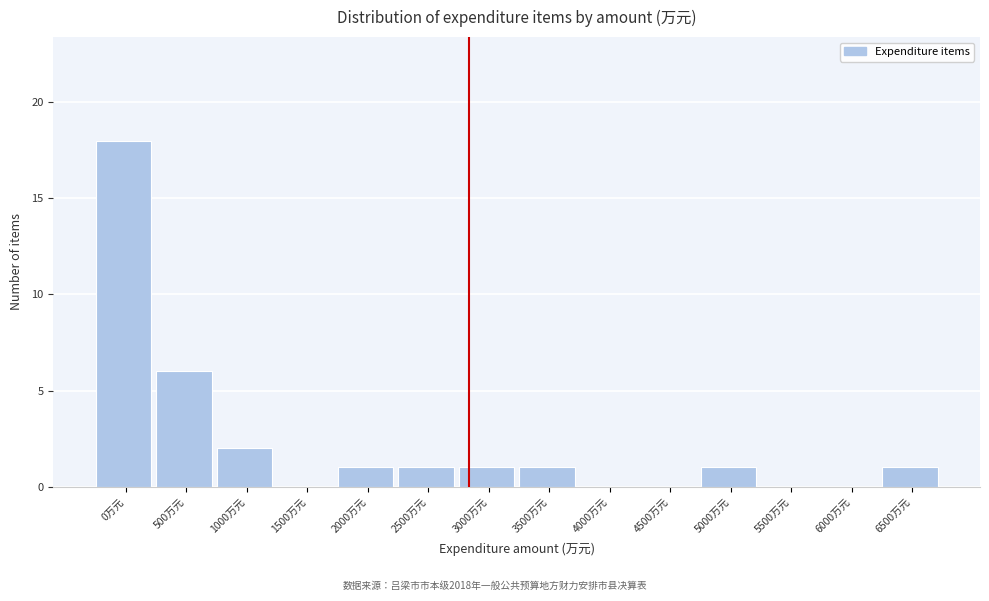

Reading left to right, list all the values displayed in this chart.

0万元=18	500万元=6	1000万元=2	1500万元=0	2000万元=1	2500万元=1	3000万元=1	3500万元=1	4000万元=0	4500万元=0	5000万元=1	5500万元=0	6000万元=0	6500万元=1